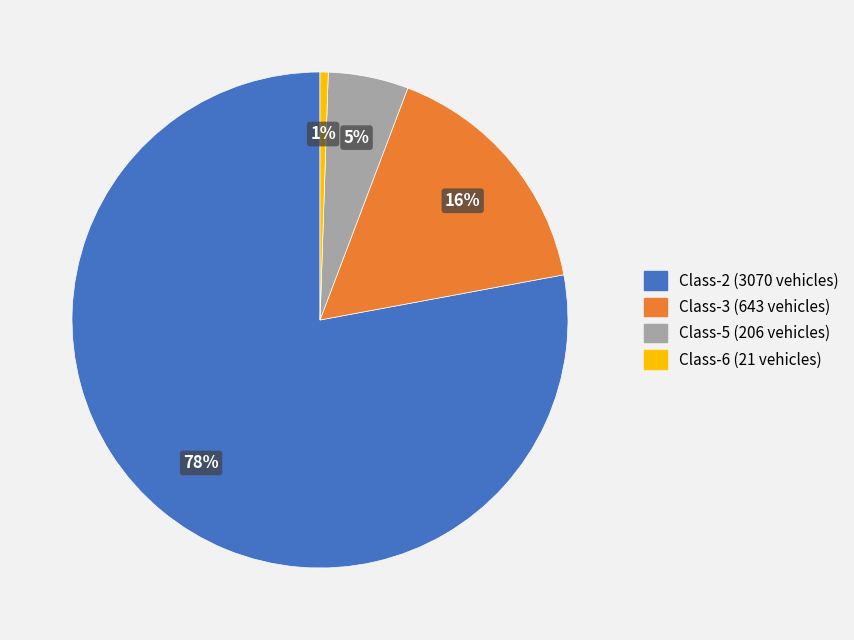

Does any single category account for the majority?

Yes